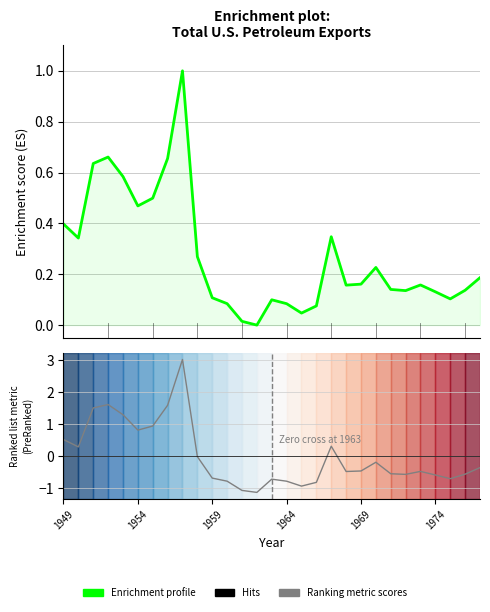

Reading left to right, what are all the values shown in this chart?

Enrichment profile: 0.4	0.3	0.6	0.7	0.6	0.5	0.5	0.7	1.0	0.3	0.1	0.1	0.0	0.0	0.1	0.1	0.0	0.1	0.3	0.2	0.2	0.2	0.1	0.1	0.2	0.1	0.1	0.1	0.2
Ranking metric scores: 0.5	0.3	1.5	1.6	1.3	0.8	0.9	1.6	3.0	-0.0	-0.7	-0.8	-1.1	-1.1	-0.7	-0.8	-0.9	-0.8	0.3	-0.5	-0.5	-0.2	-0.6	-0.6	-0.5	-0.6	-0.7	-0.6	-0.4